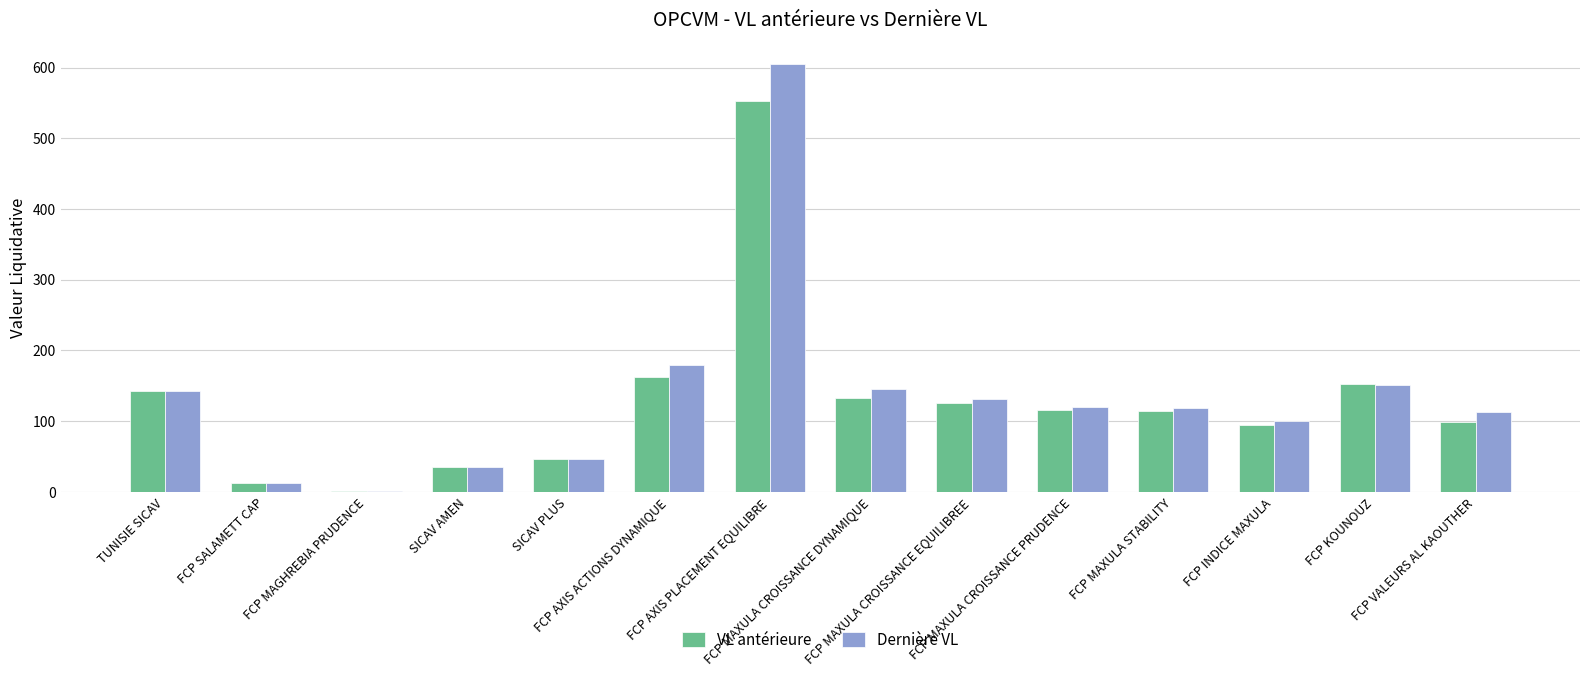

What is the maximum value shown in the chart?

605.2